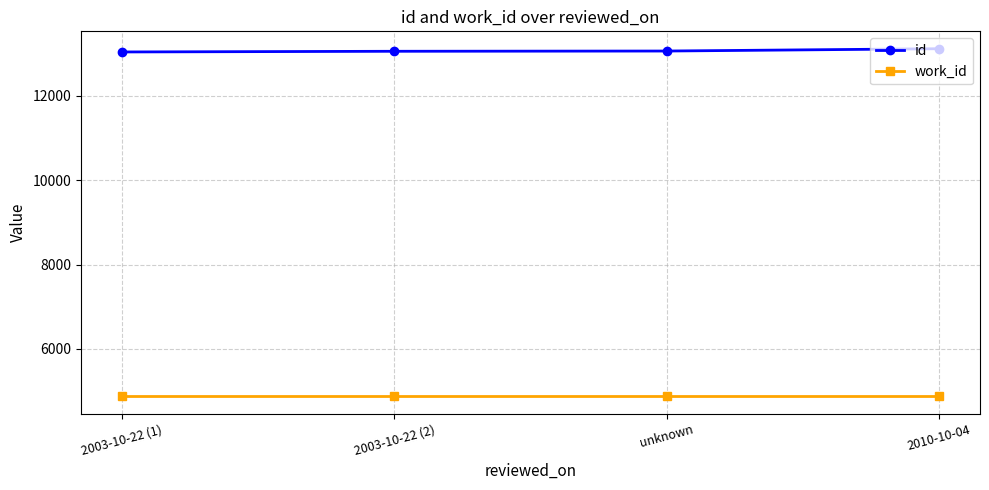

What position from the left is 2003-10-22 (1)?

1